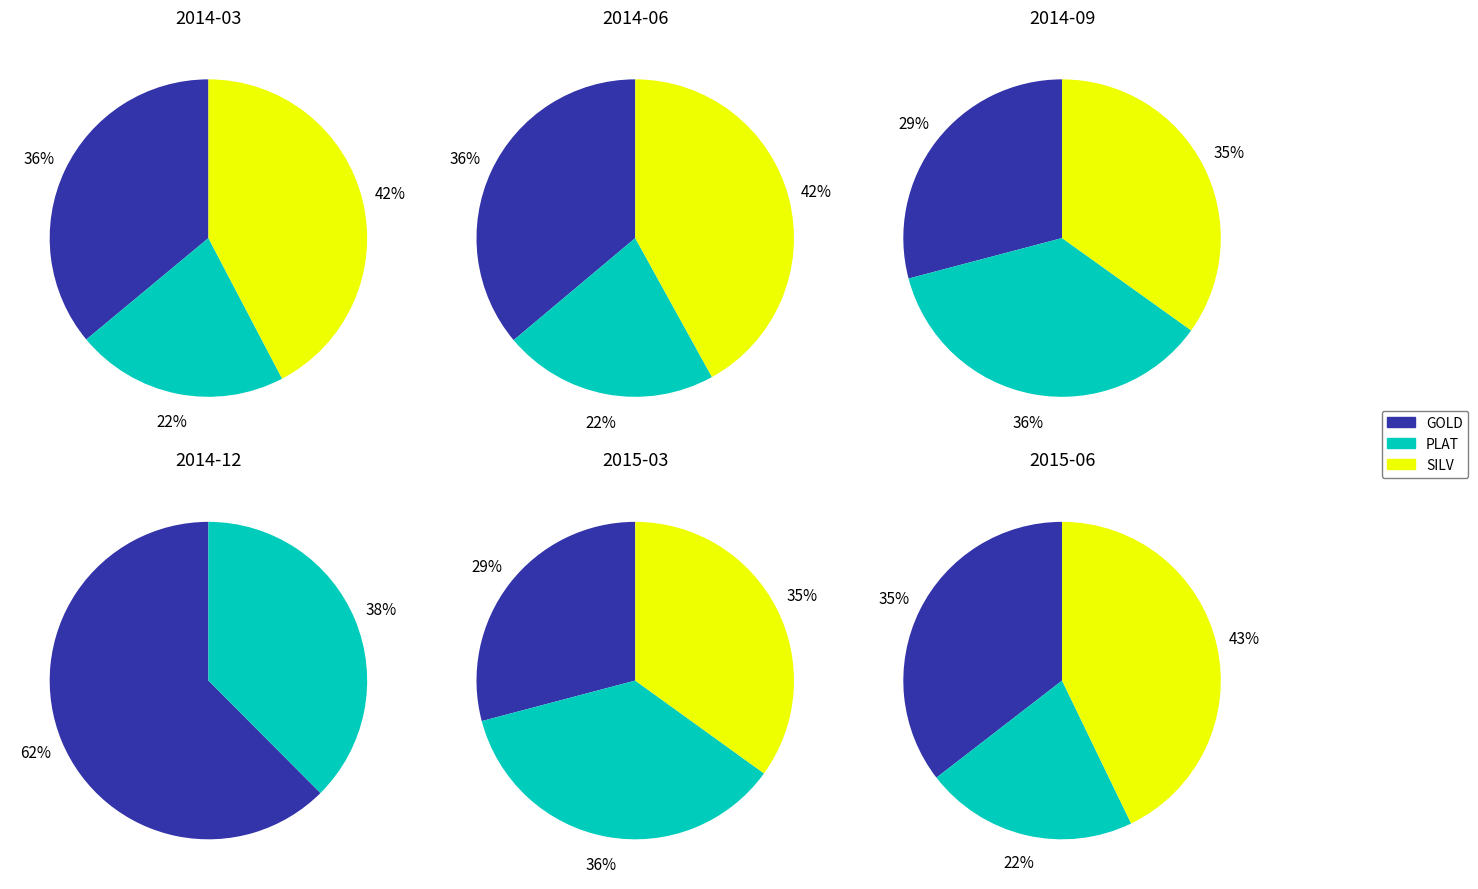

Which has a higher value, PLAT or SILV?

SILV